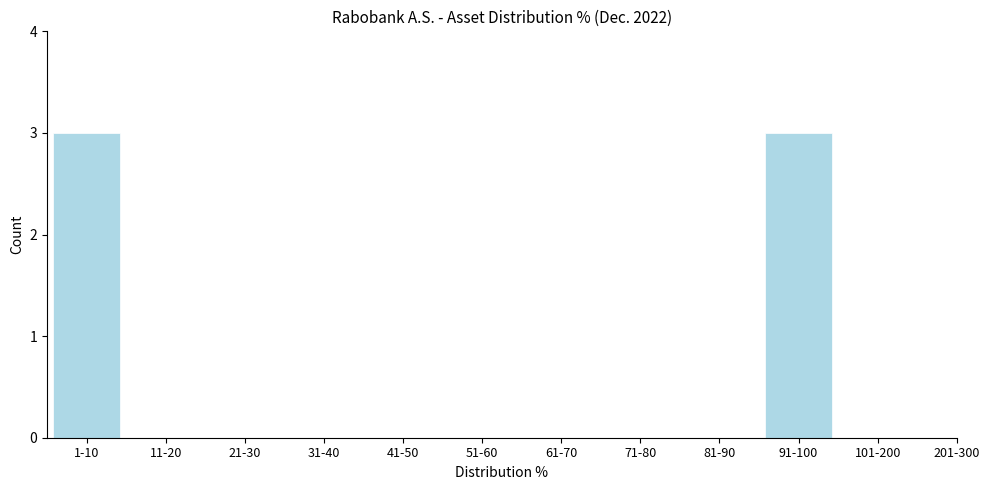

Reading right to left, transcribe all the data shown in this chart.

101-200=0	91-100=3	81-90=0	71-80=0	61-70=0	51-60=0	41-50=0	31-40=0	21-30=0	11-20=0	1-10=3